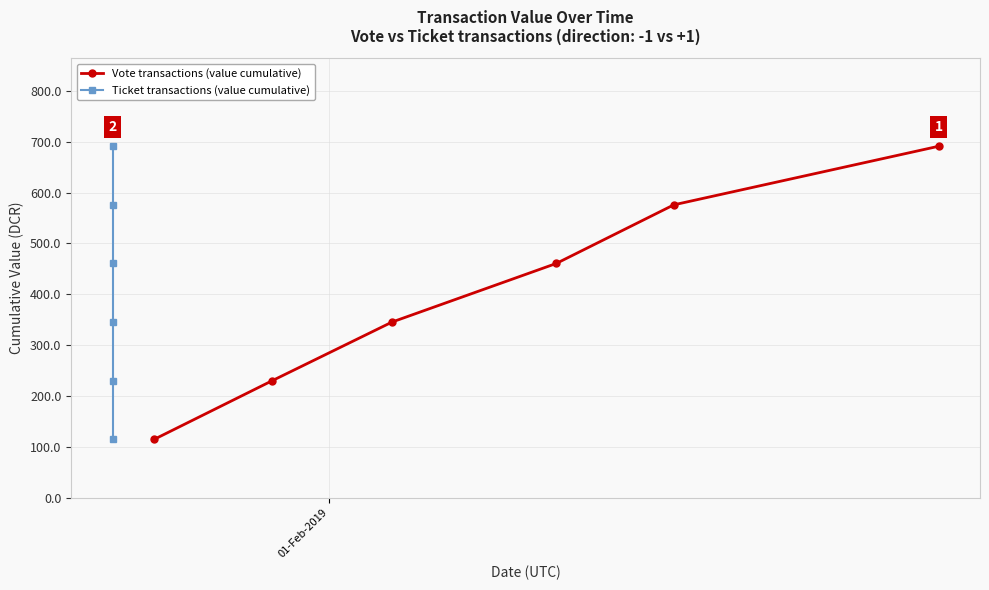

True or false: Vote transactions (value cumulative) has more than 2 points higher than both neighbors.

False